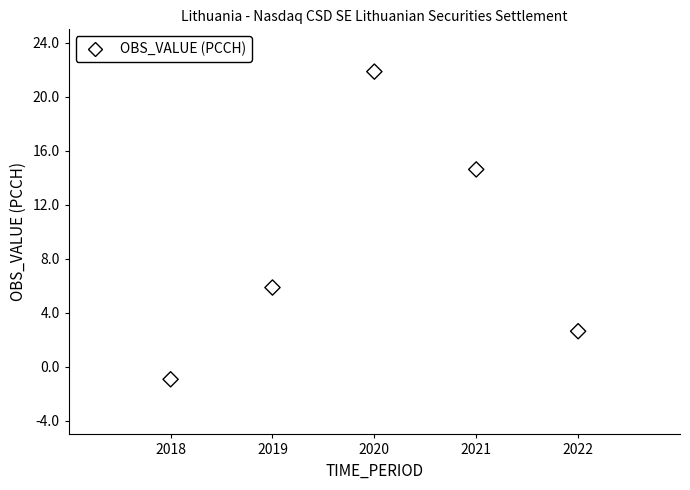

What is the average X value?

2020.0